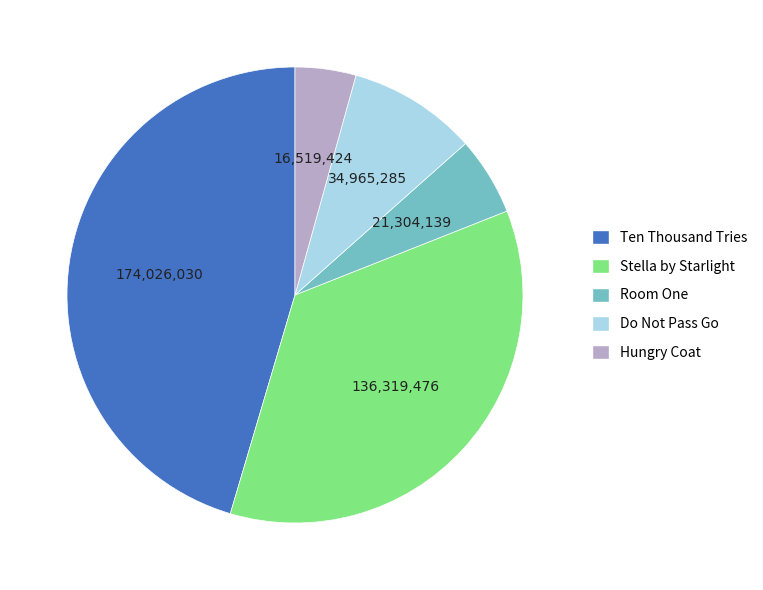

Rank the categories by value from highest to lowest.

Ten Thousand Tries, Stella by Starlight, Do Not Pass Go, Room One, Hungry Coat